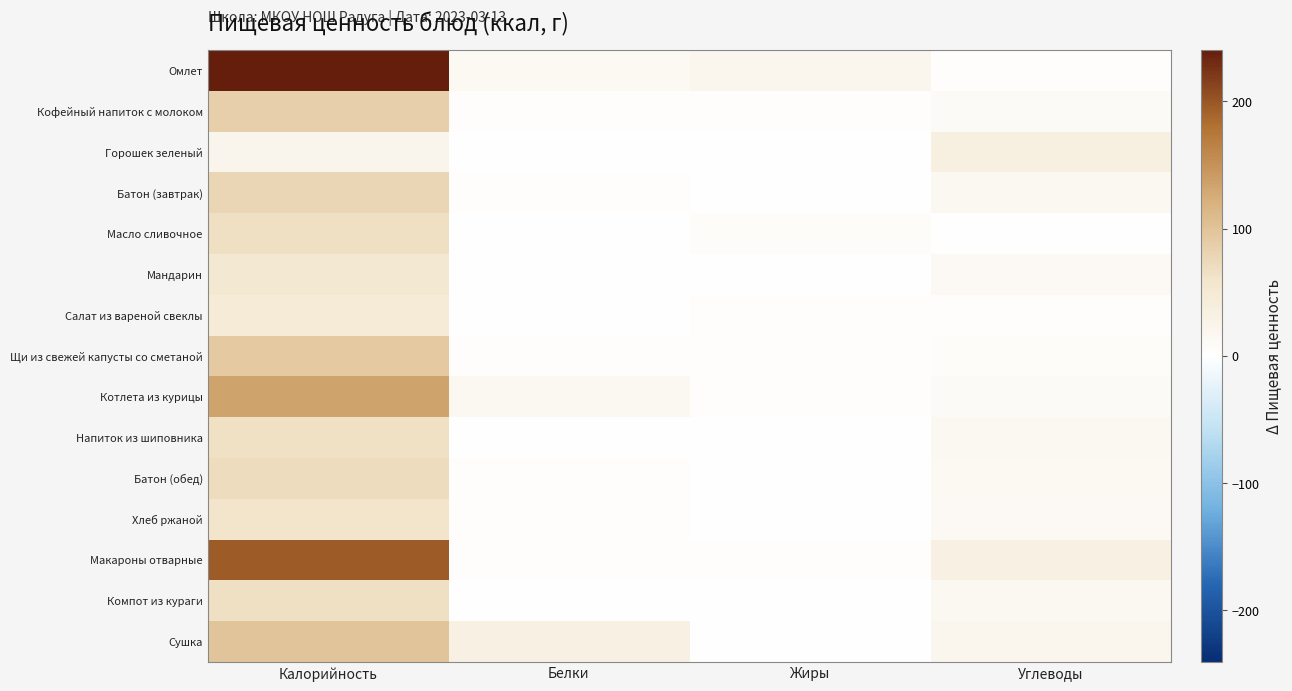

Count the number of categories in the chart.

4